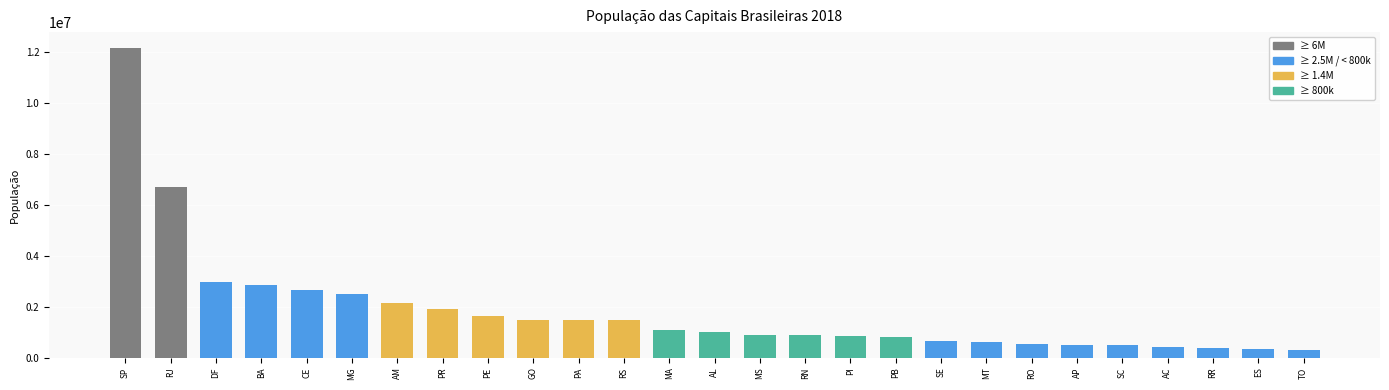

How many data points are less than 1012382?

13